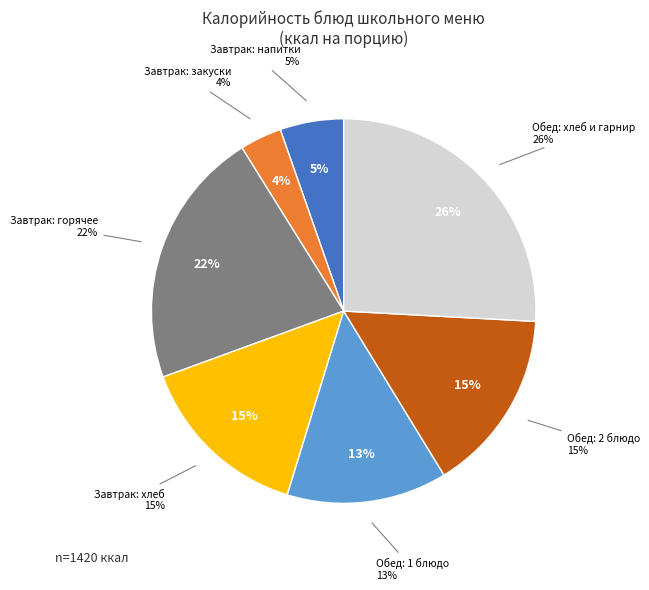

Is it true that Сметана для супа is 11% of the pie?

False